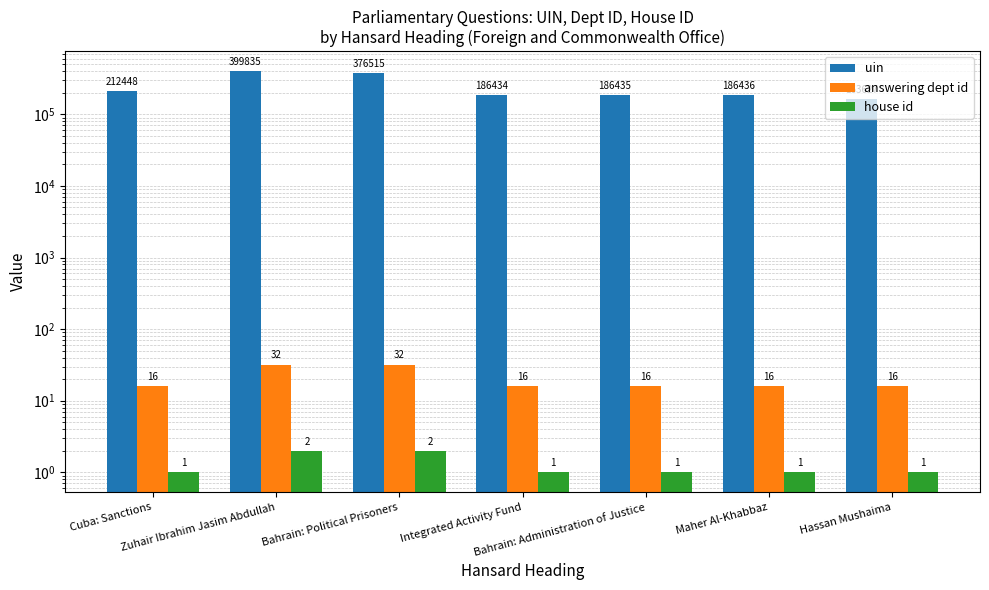

Which series has the largest total across all categories?

uin